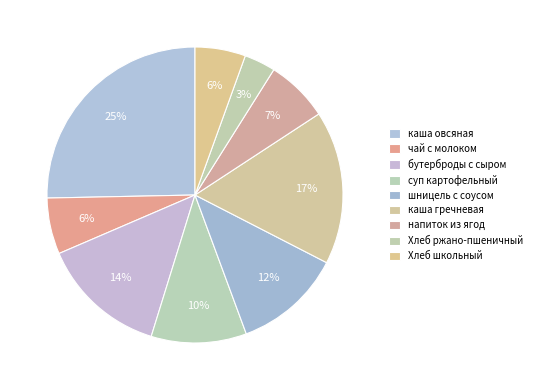

True or false: каша овсяная accounts for 25% of the total.

True